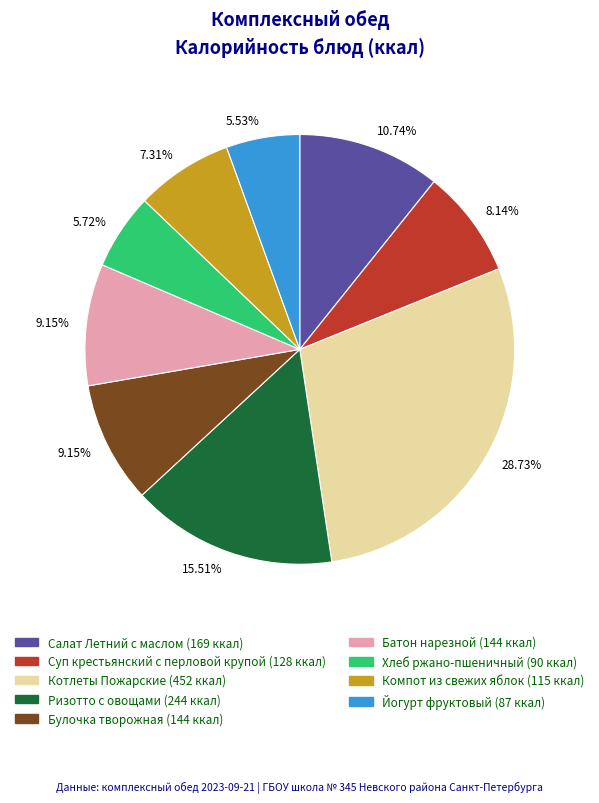

To the nearest percent, what is the difference between the largest and smallest slice percentages?

23%